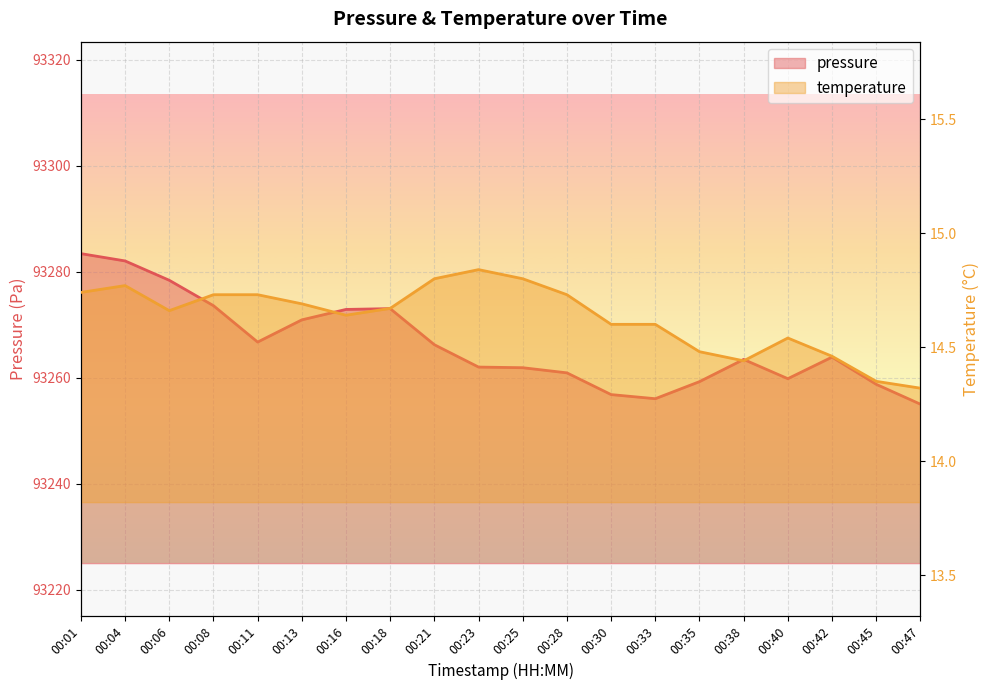

True or false: pressure and temperature cross at least once.

False